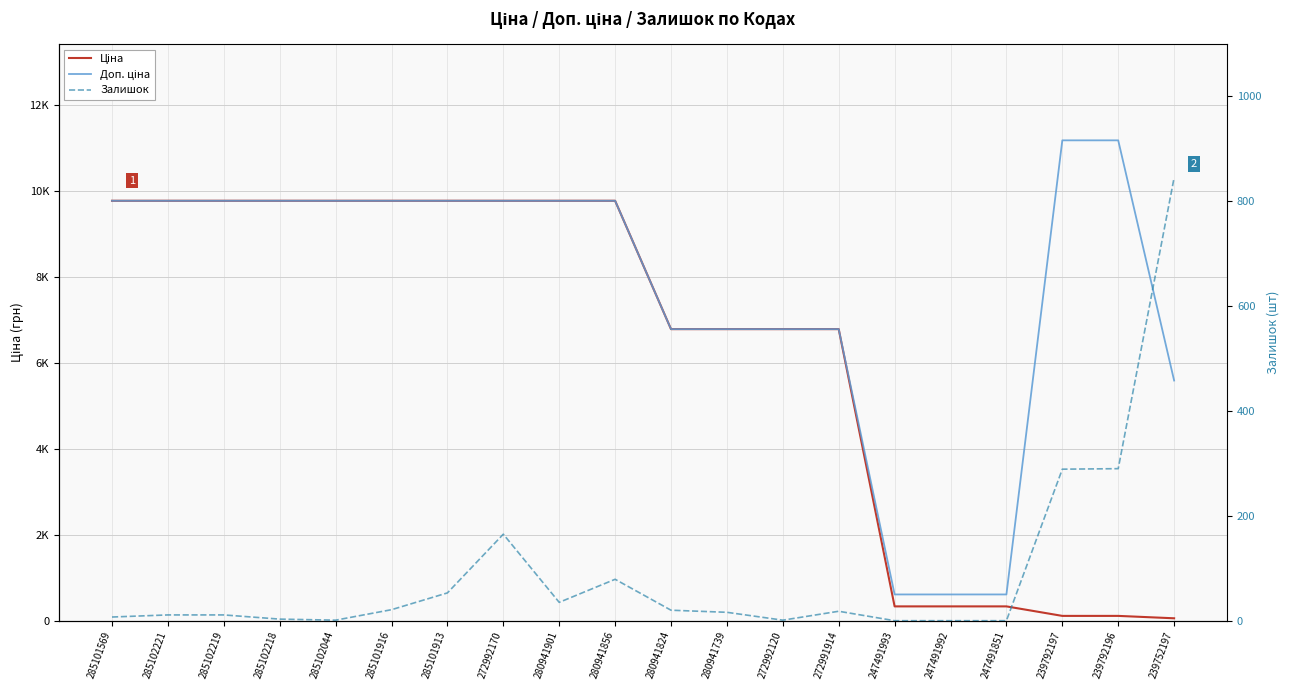

Rank the series at 280941901 from lowest to highest value.

Залишок, Ціна, Доп. ціна